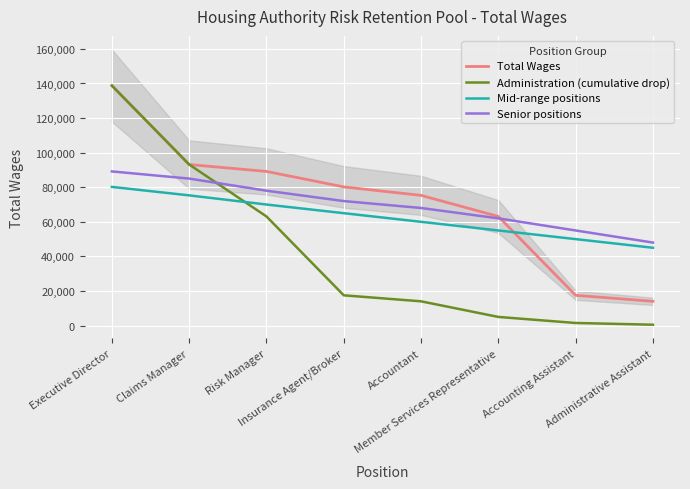

Read the Total Wages value at Member Services Representative.

63101